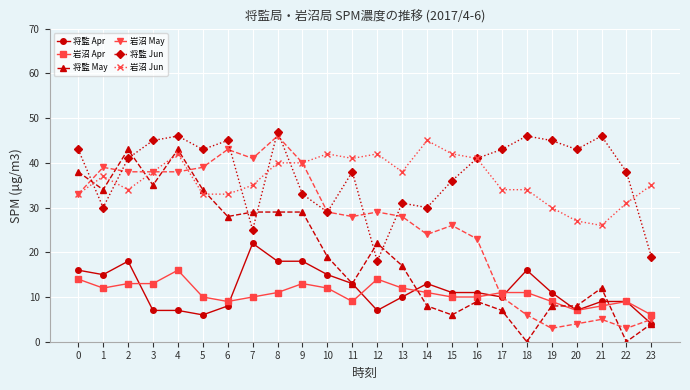

How many values in the 岩沼 May series are below 29?

12